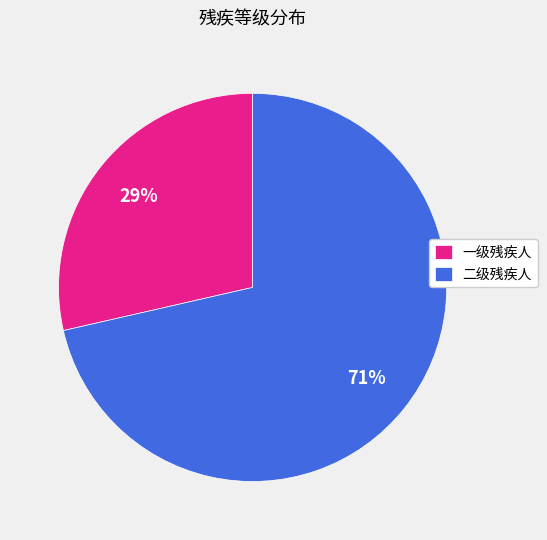

Which slice is the largest?

二级残疾人